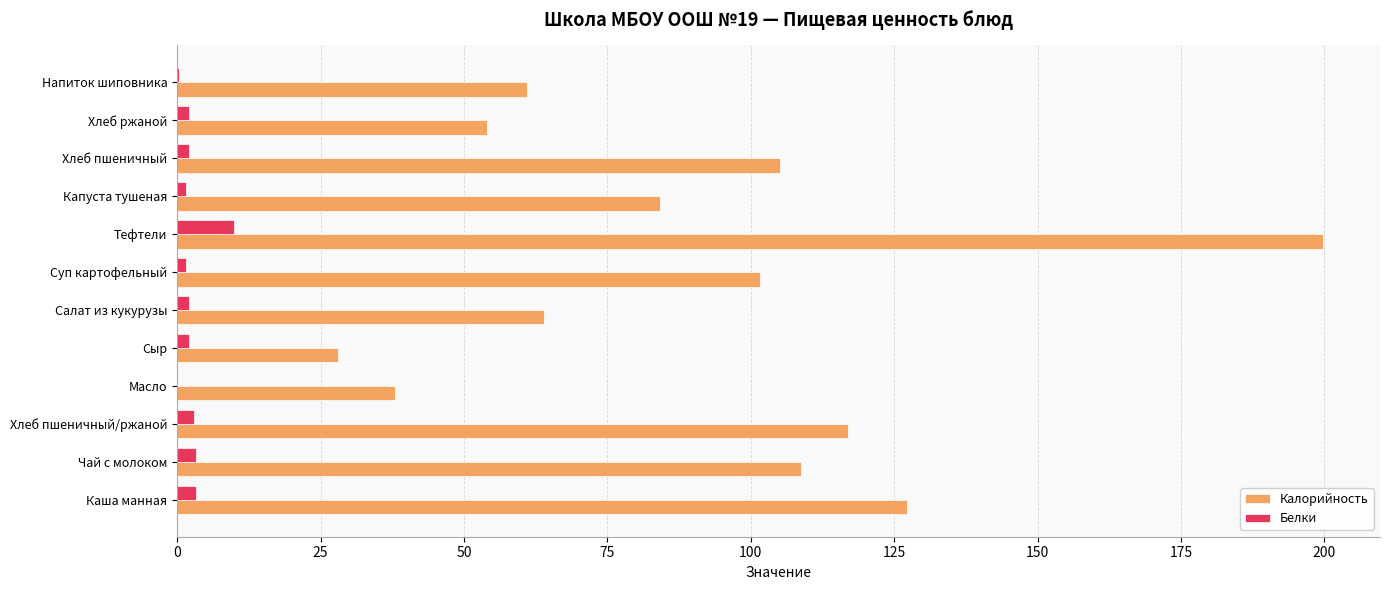

Is it true that Калорийность equals 91.5 at Напиток шиповника?

False